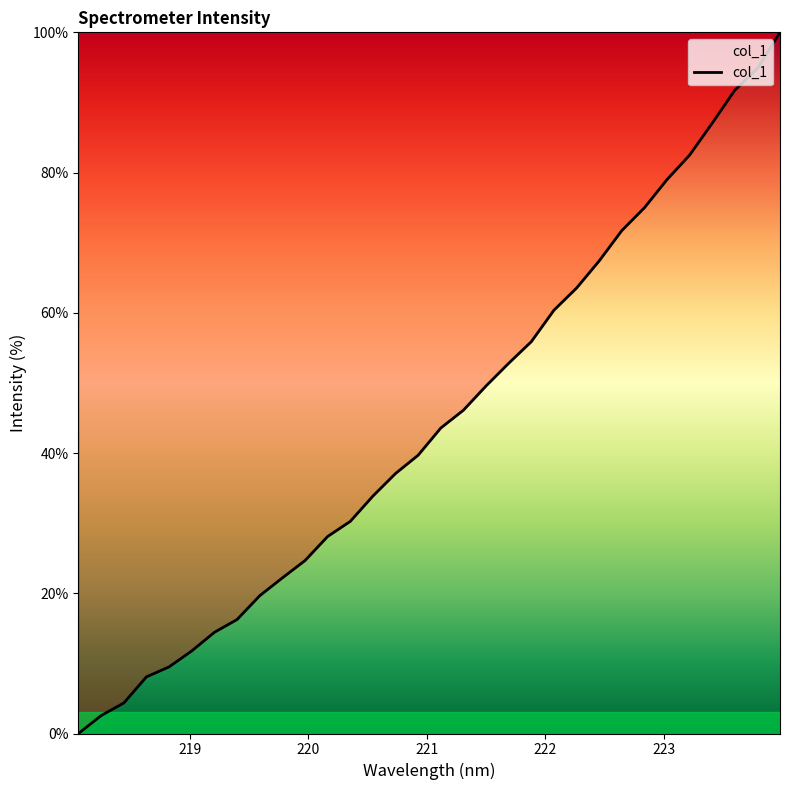

True or false: the data has more than 2 interior local peaks.

False